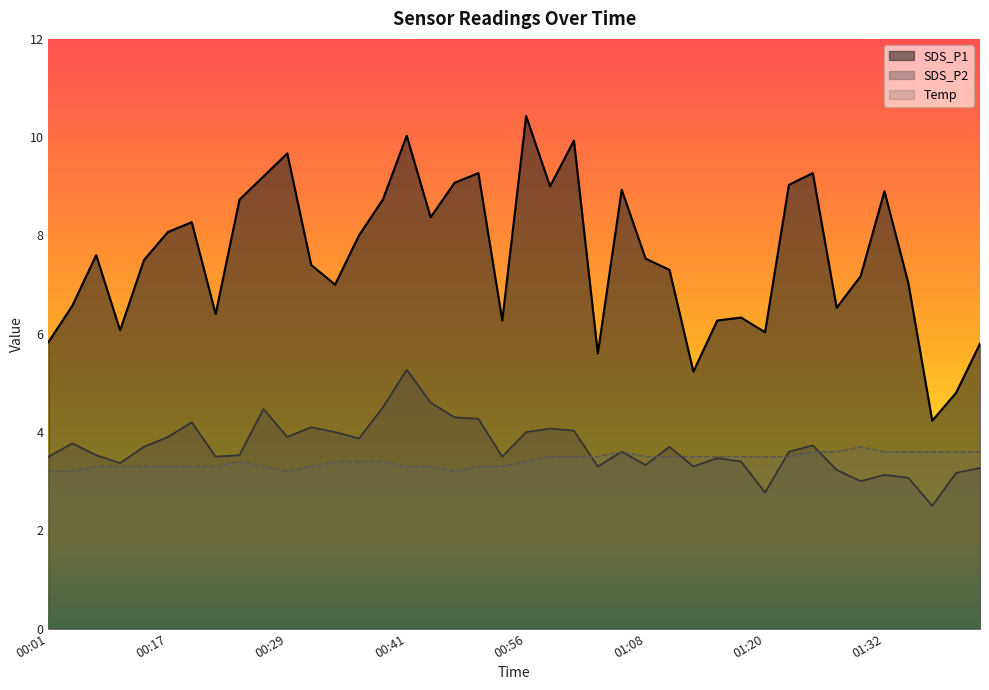

What is the approximate value of Temp at 01:18?

3.5